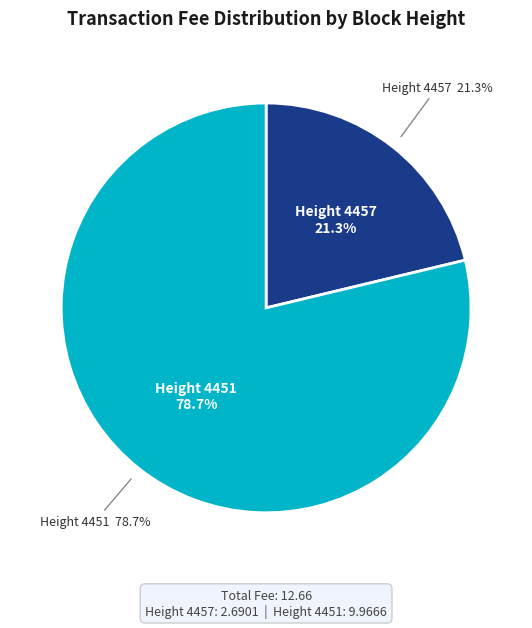

Count the number of slices in the pie.

2